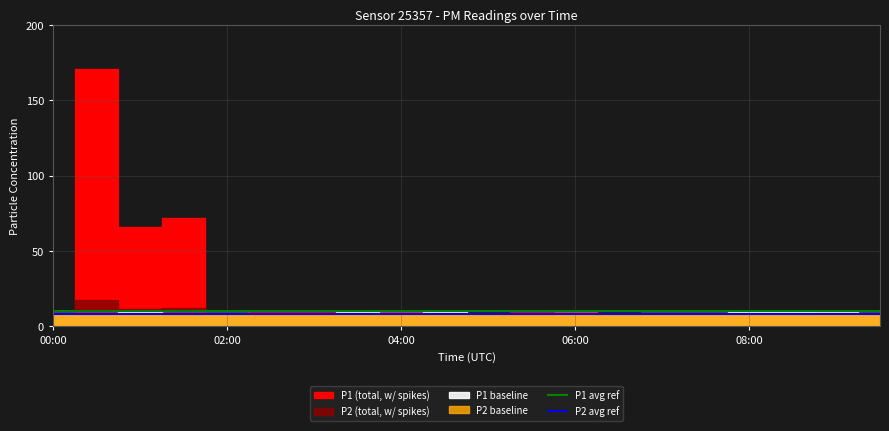

What value does the P1 avg ref series have at 9?

10